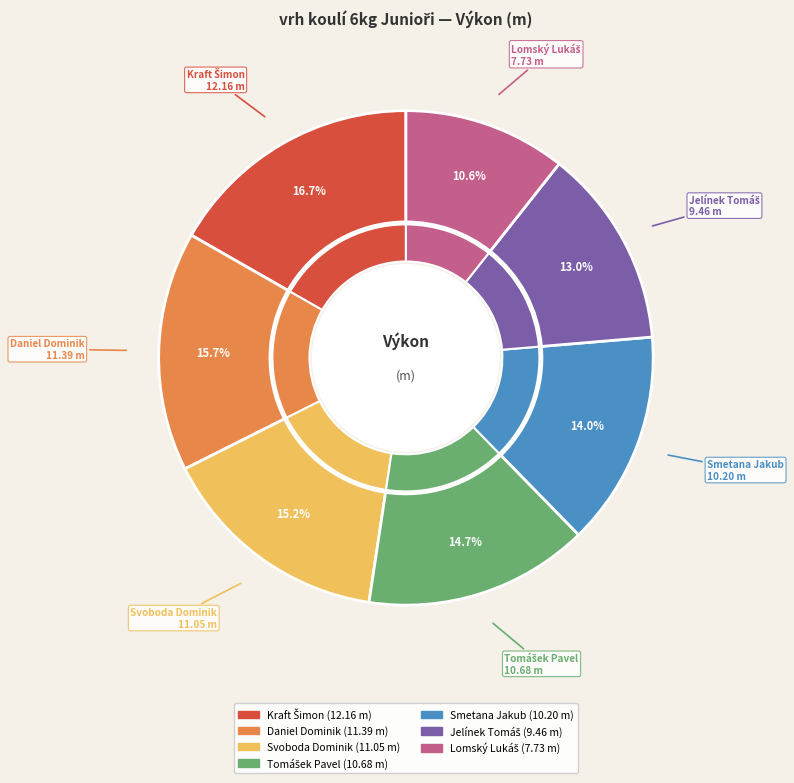

To the nearest percent, what is the average slice percentage?

14%